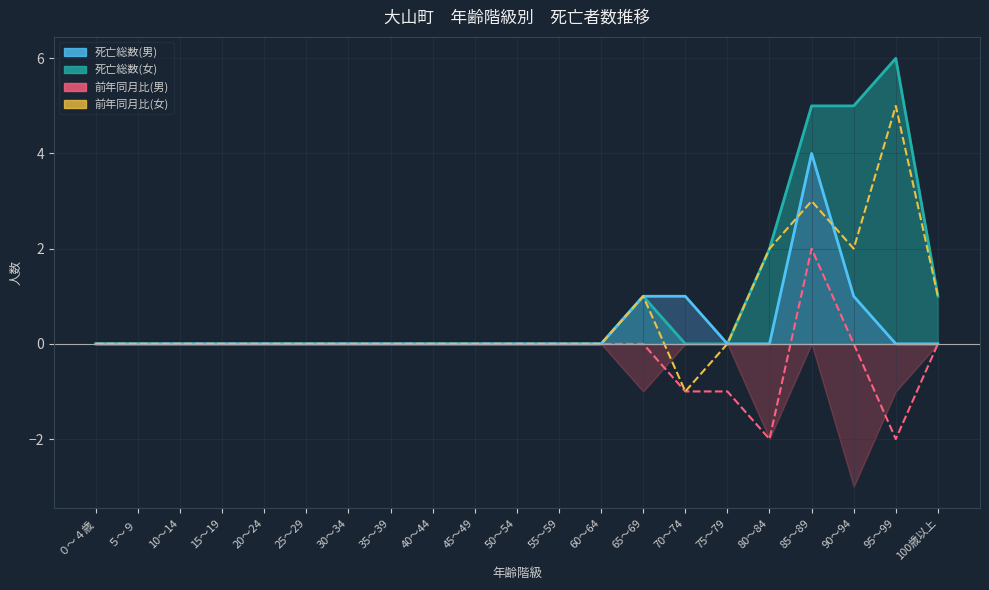

What position from the left is 25～29?

6